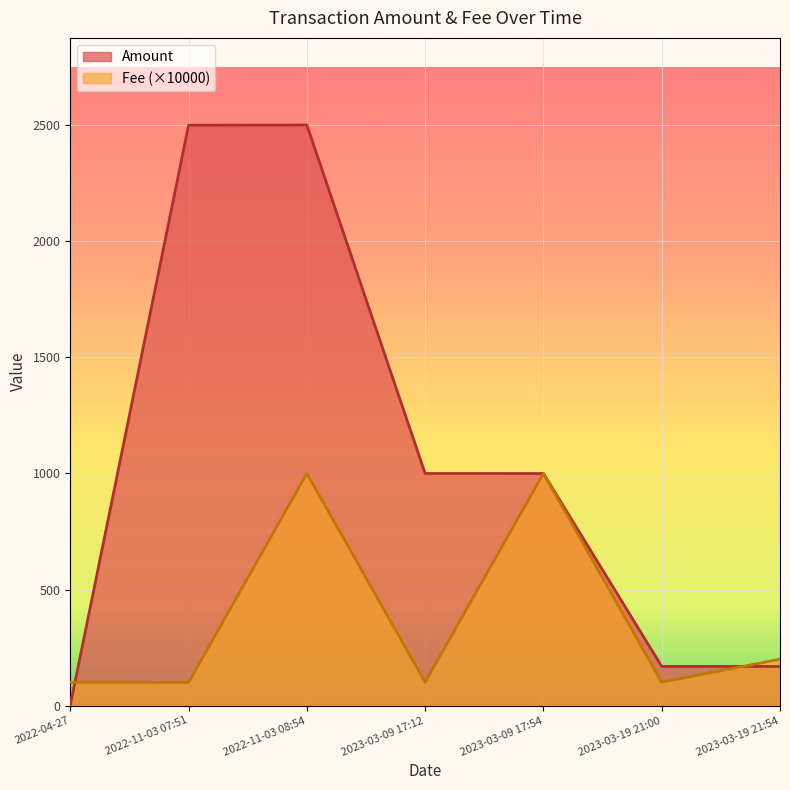

Between 2022-04-27 and 2023-03-09 17:54, which series saw the biggest shift?

Amount